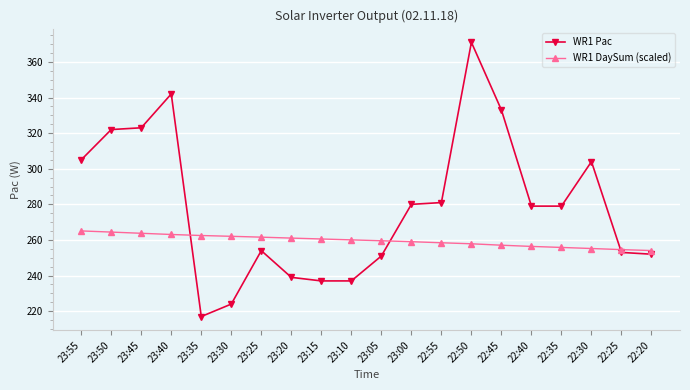

The value of WR1 DaySum (scaled) at 22:45 is 257.1. True or false?

True